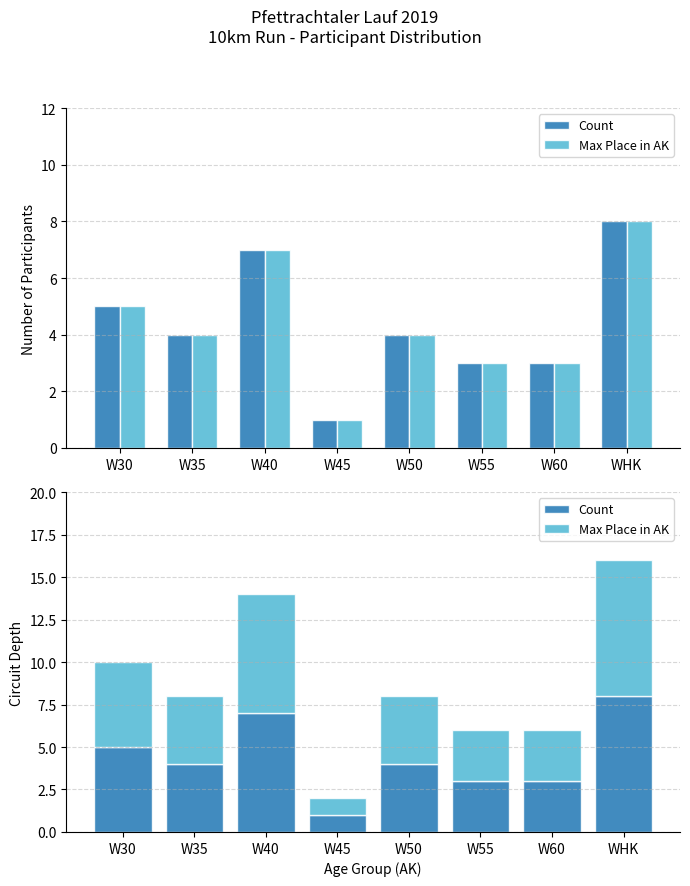

At which category is the sum across all series the highest?

WHK